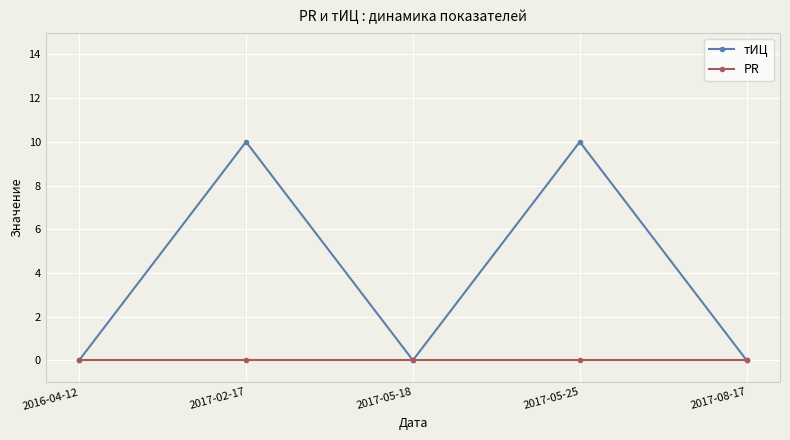

How many lines are shown in the chart?

2